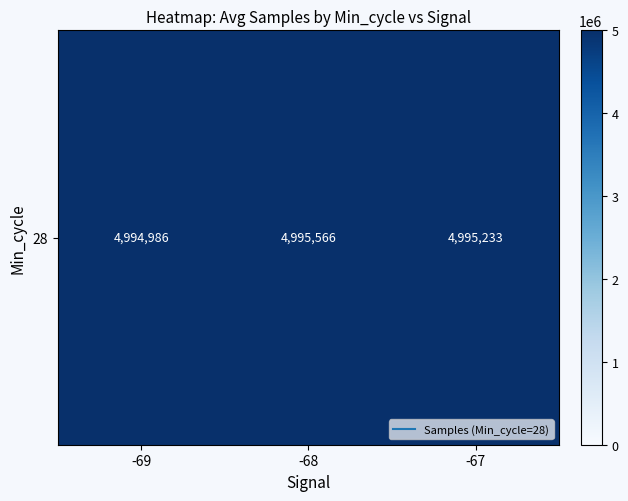

The chart shows a value of 4995566.8 at -68. True or false?

True